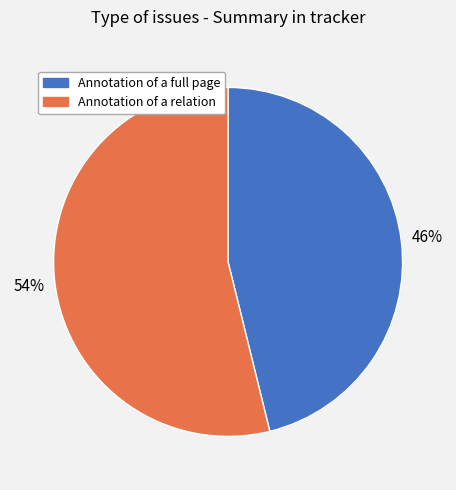

To the nearest percent, what is the combined percentage of Annotation of a full page and Annotation of a relation?

100%